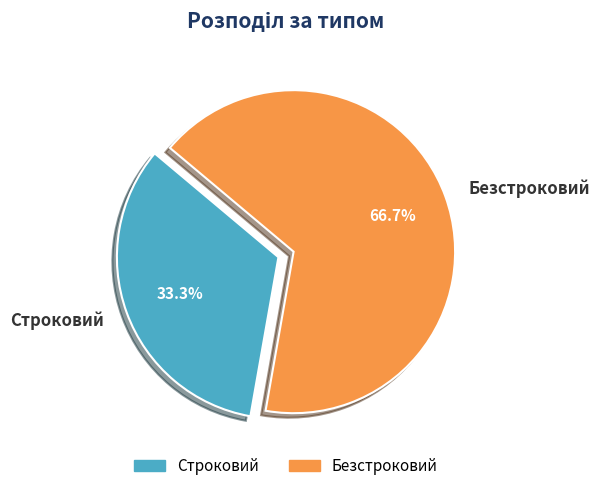

What is the majority slice?

Безстроковий